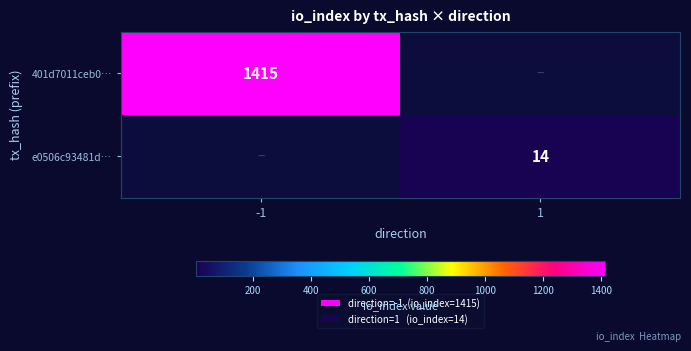

Is the value of 401d7011ceb0… at -1 greater than the value of e0506c93481d… at 1?

Yes